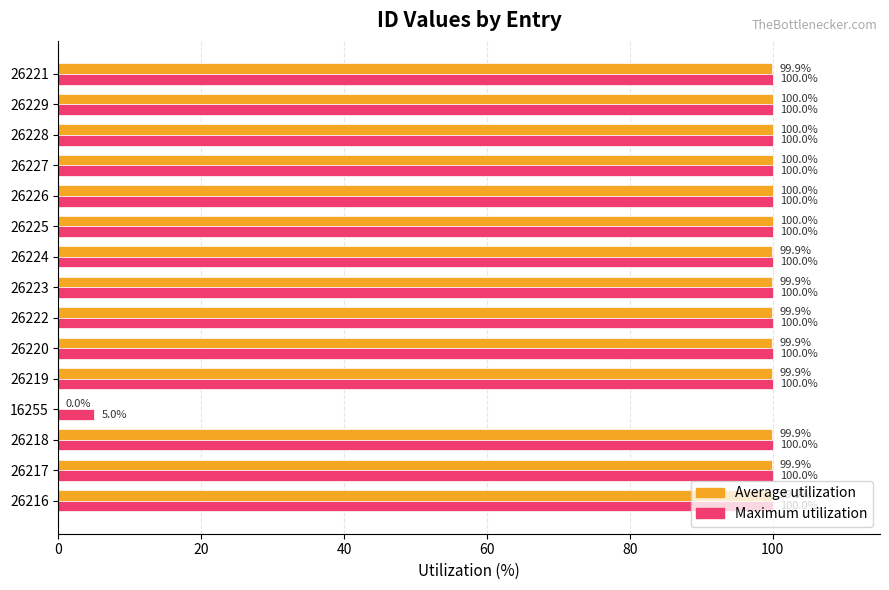

What are all the series names shown in the legend?

Average utilization, Maximum utilization